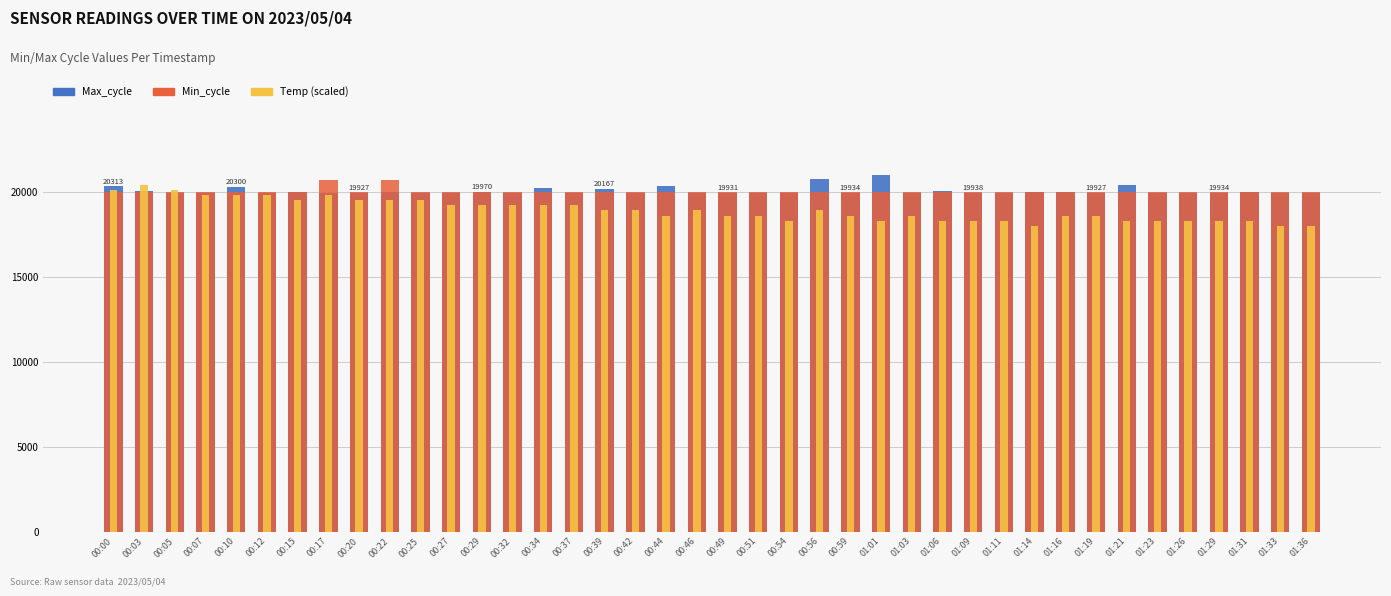

Which series has the largest range (max minus min)?

Temp